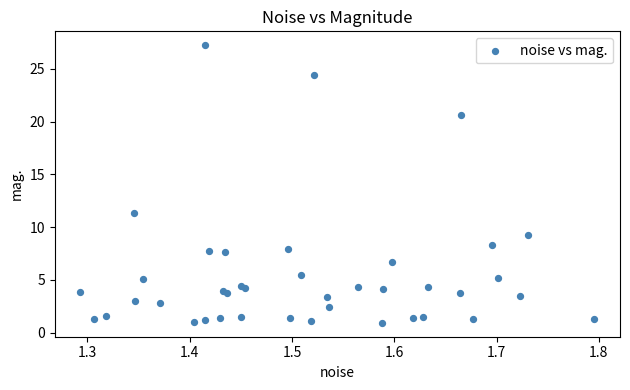

What Y value in the scatter plot is closest to 14?

11.3